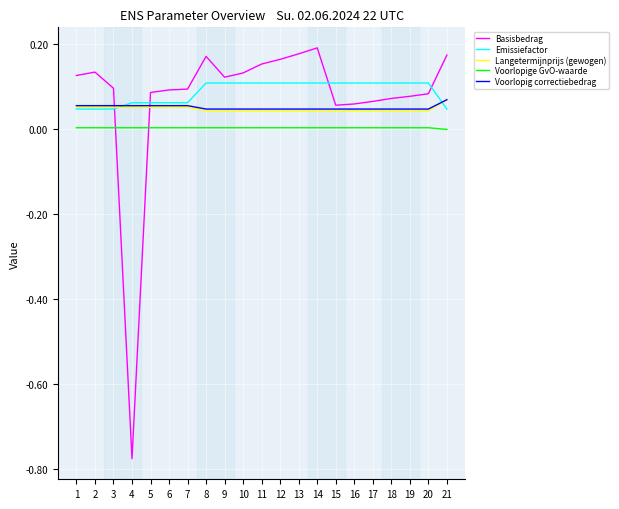

Is the value of Voorlopige GvO-waarde at 9 greater than the value of Langetermijnprijs (gewogen) at 4?

No